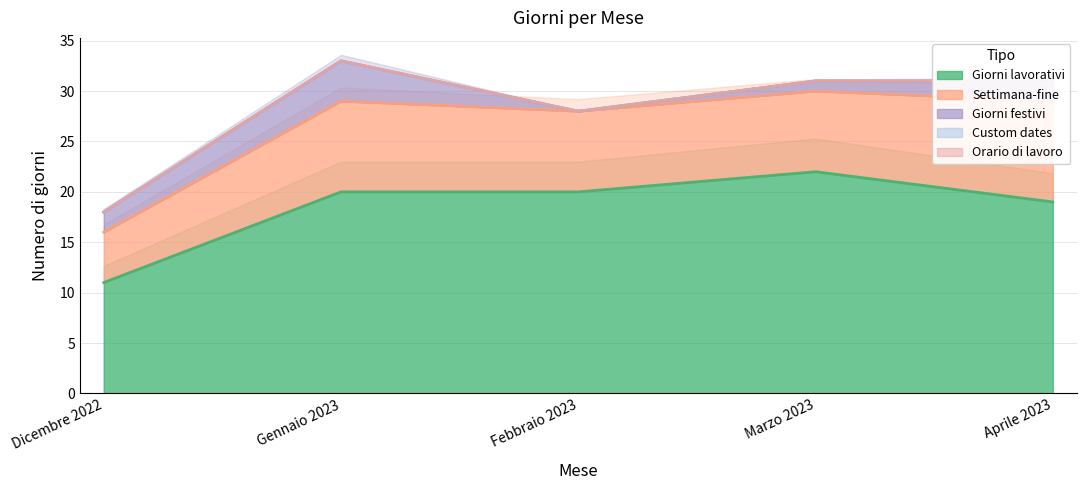

Reading left to right, list all the values displayed in this chart.

Giorni lavorativi: Dicembre 2022=11	Gennaio 2023=20	Febbraio 2023=20	Marzo 2023=22	Aprile 2023=19
Settimana-fine: Dicembre 2022=5	Gennaio 2023=9	Febbraio 2023=8	Marzo 2023=8	Aprile 2023=10
Giorni festivi: Dicembre 2022=2	Gennaio 2023=4	Febbraio 2023=0	Marzo 2023=1	Aprile 2023=2
Custom dates: Dicembre 2022=0	Gennaio 2023=0	Febbraio 2023=0	Marzo 2023=0	Aprile 2023=0
Orario di lavoro: Dicembre 2022=0	Gennaio 2023=0	Febbraio 2023=0	Marzo 2023=0	Aprile 2023=0